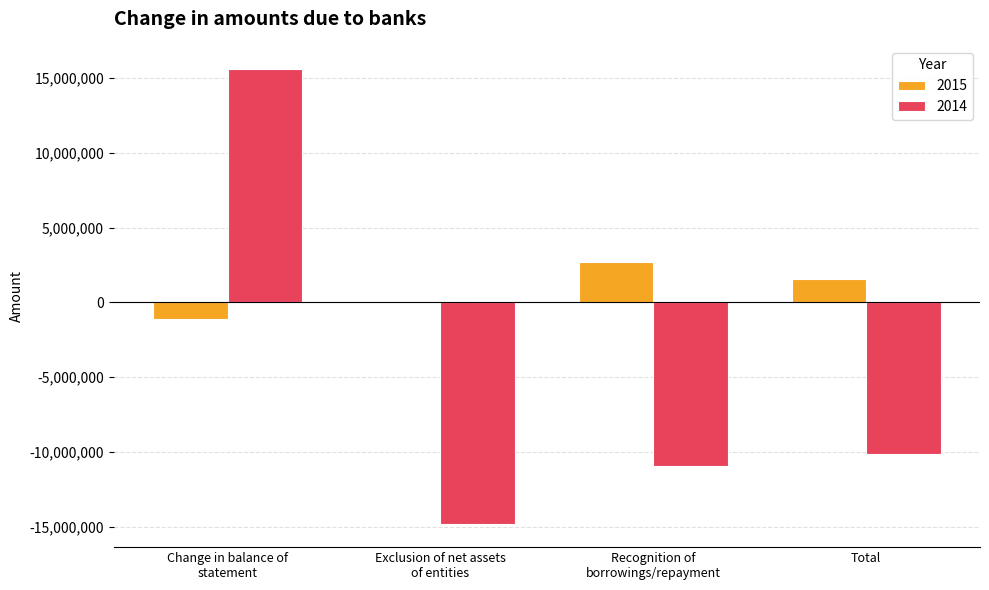

Reading right to left, transcribe all the data shown in this chart.

2015: 1590296	2696189	0	-1105893
2014: -10148916	-10947679	-14848744	15647507